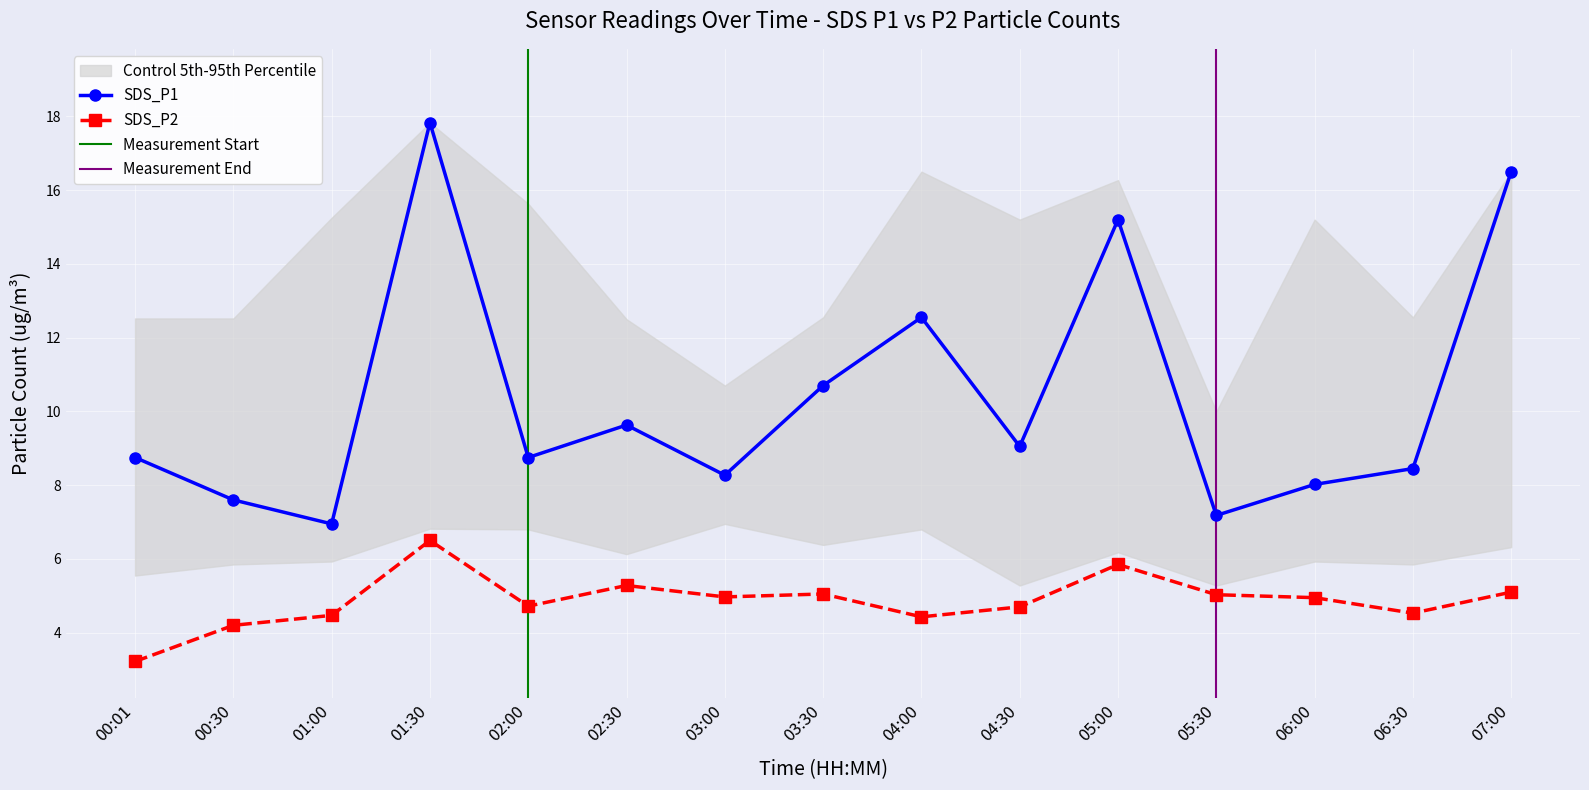

Where does the SDS_P1 series first go above 8?

00:01